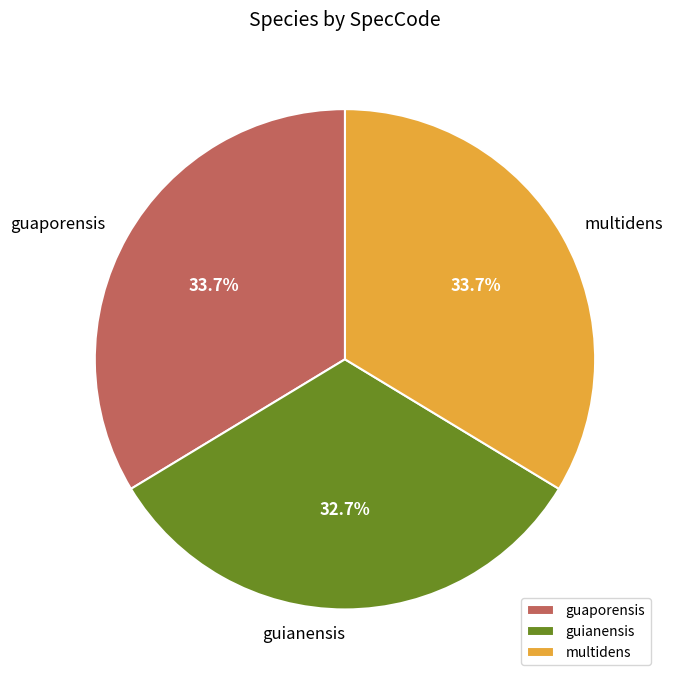

To the nearest percent, what portion does guaporensis represent?

34%